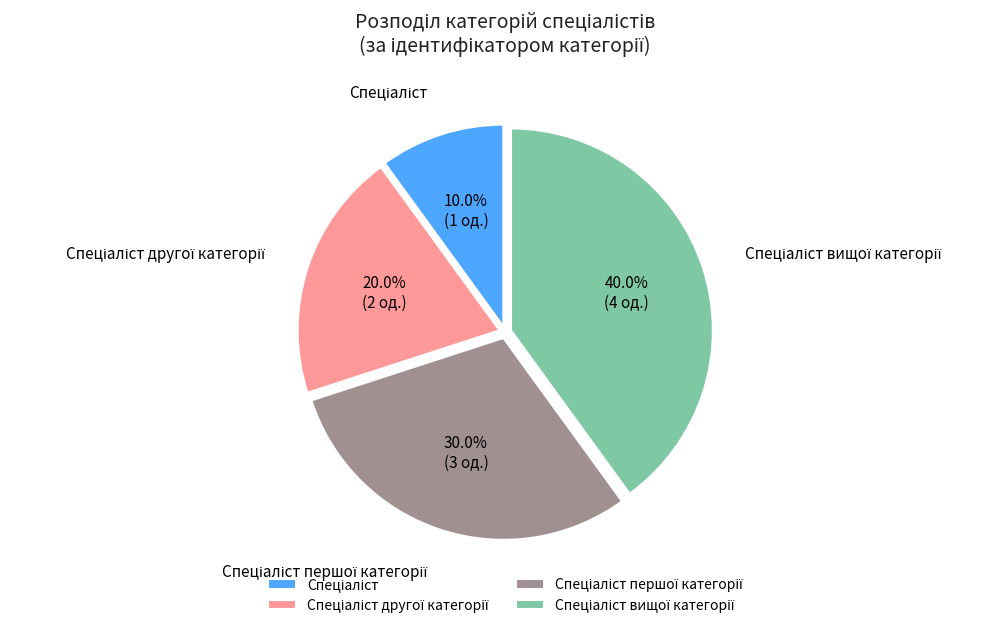

Does any single category account for the majority?

No